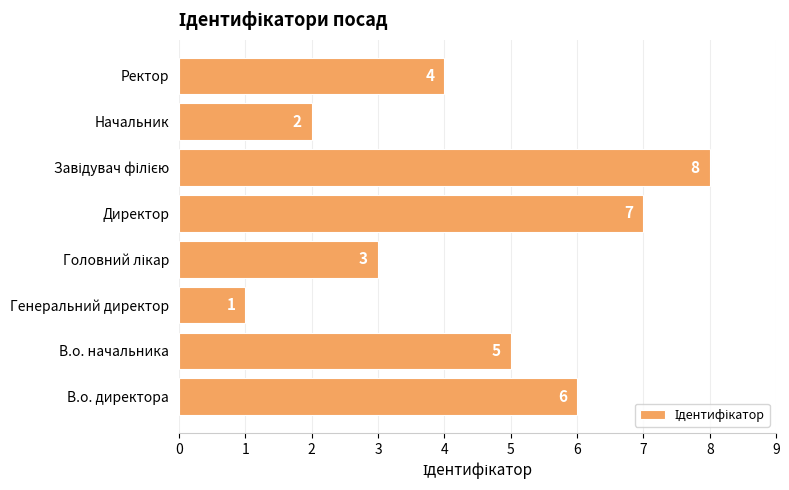

True or false: the data shows 2 at В.о. начальника.

False